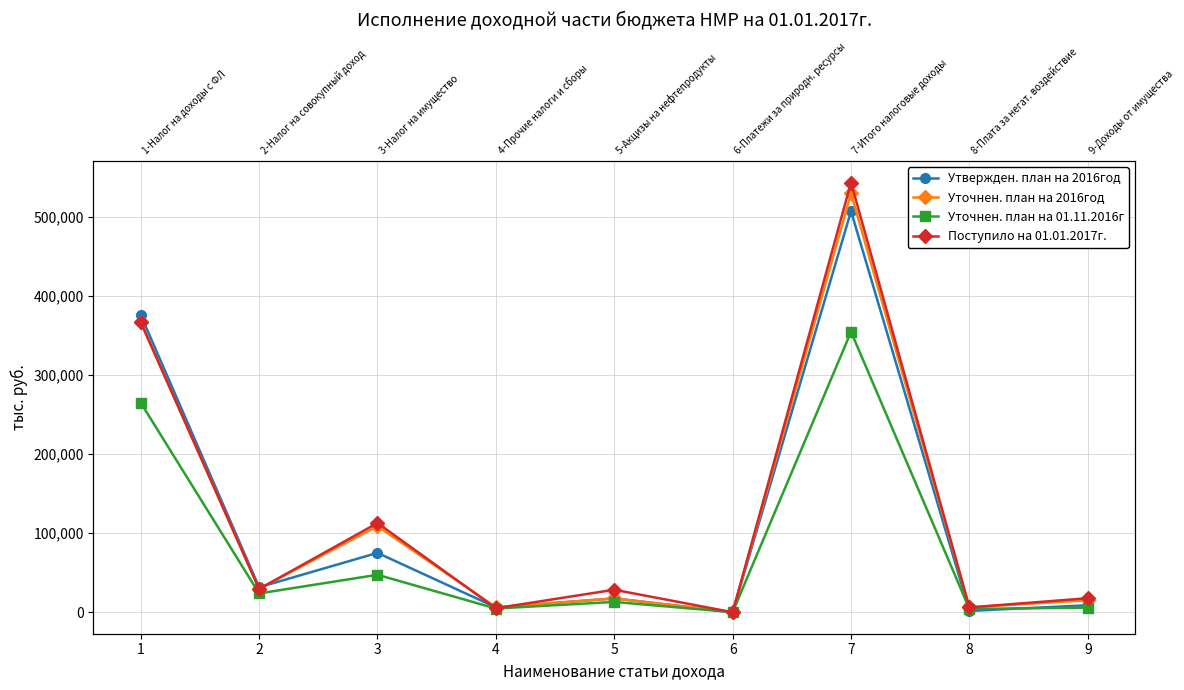

What are all the series names shown in the legend?

Утвержден. план на 2016год, Уточнен. план на 2016год, Уточнен. план на 01.11.2016г, Поступило на 01.01.2017г.